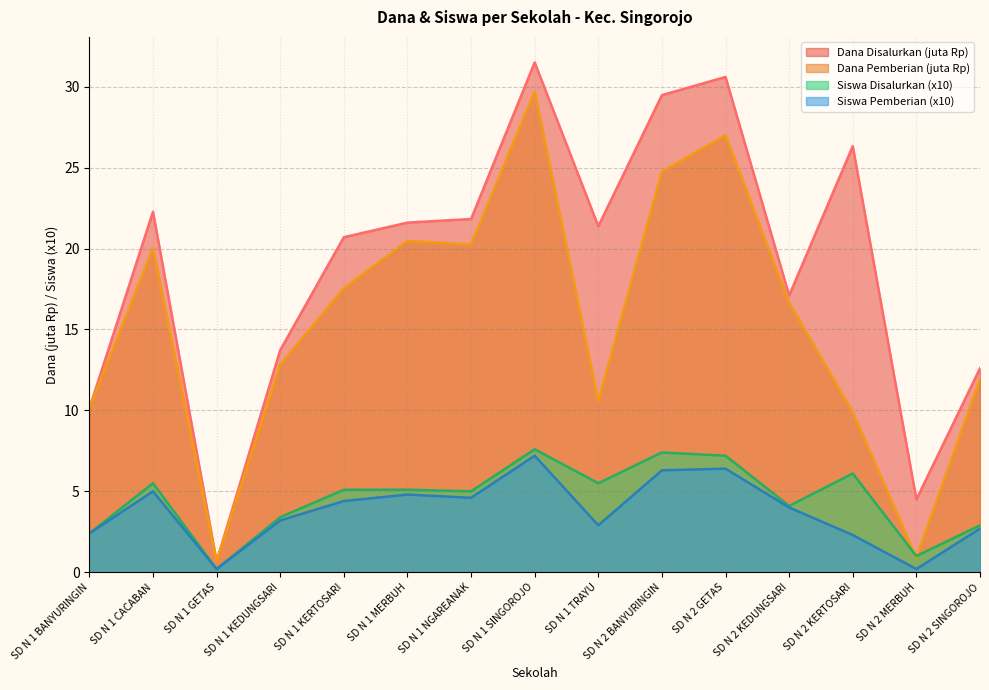

Reading left to right, transcribe all the data shown in this chart.

Dana Disalurkan: 10.1	22.3	0.7	13.7	20.7	21.6	21.8	31.5	21.4	29.5	30.6	17.1	26.3	4.5	12.6
Siswa Disalurkan: 2.4	5.5	0.2	3.4	5.1	5.1	5.0	7.6	5.5	7.4	7.2	4.1	6.1	1.0	2.9
Dana Pemberian: 10.1	20.0	0.7	12.8	17.6	20.5	20.2	29.7	10.6	24.8	27.0	16.6	9.9	0.9	11.9
Siswa Pemberian: 2.4	5.0	0.2	3.2	4.4	4.8	4.6	7.2	2.9	6.3	6.4	4.0	2.3	0.2	2.7